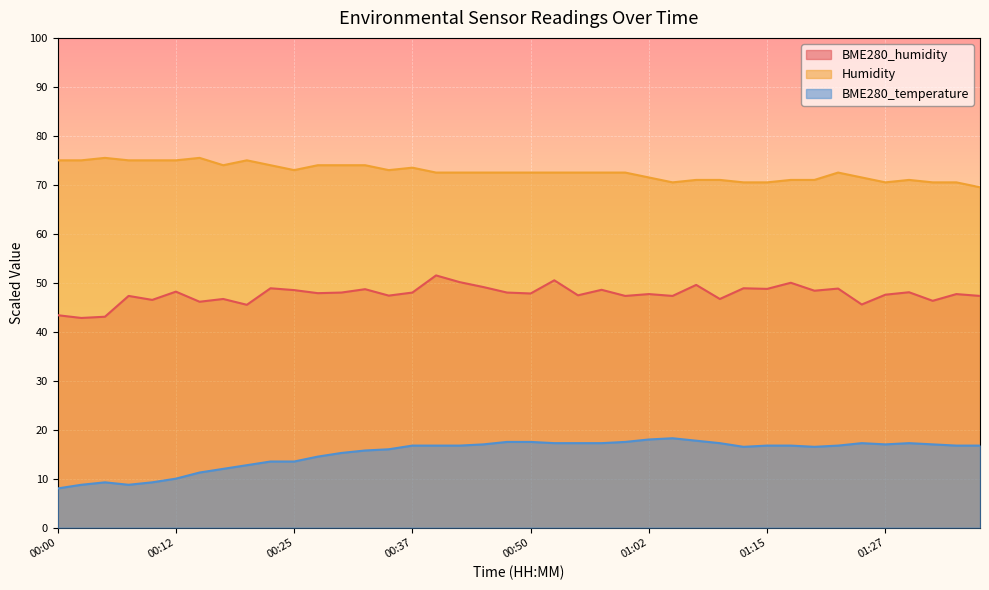

True or false: BME280_temperature and Humidity intersect in this chart.

False